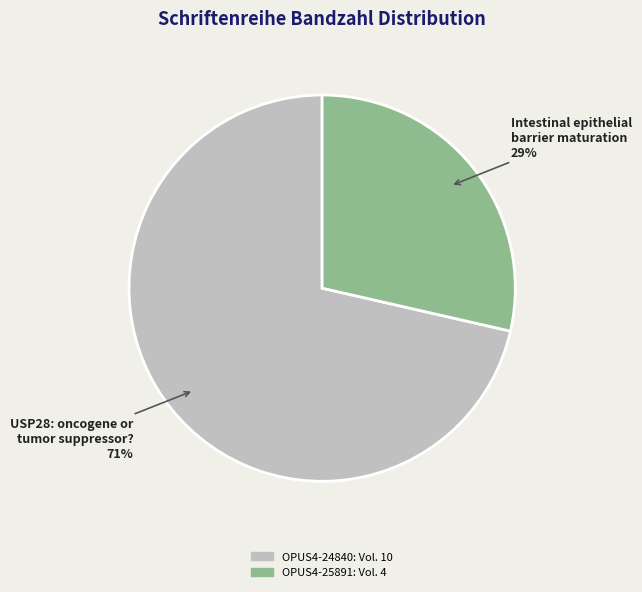

How many segments does this pie chart have?

2